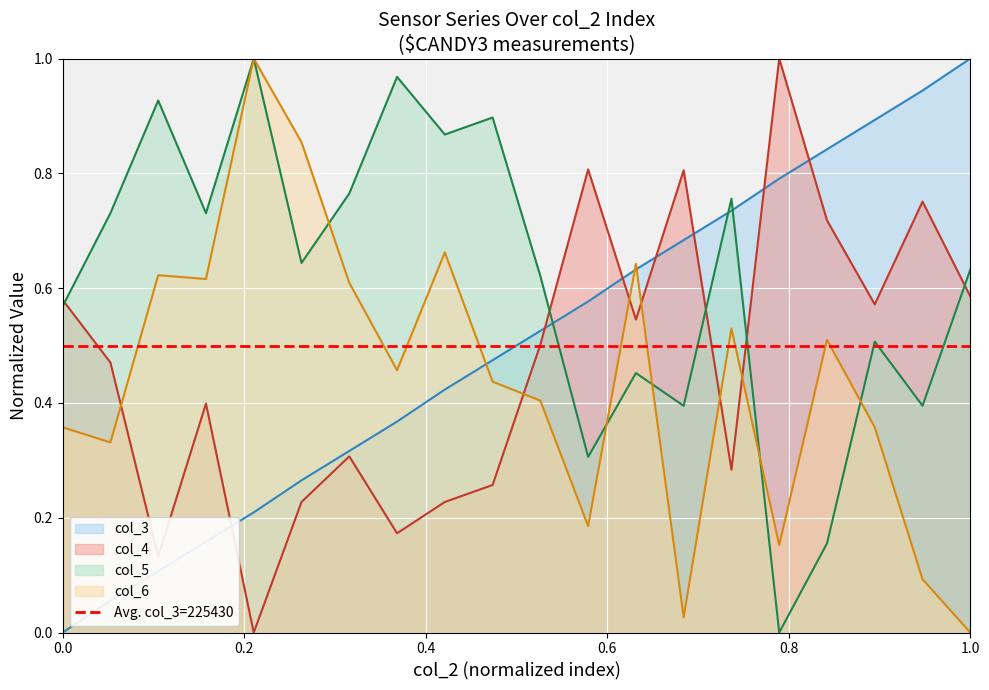

What is the difference between the highest and lowest values at 7463?

0.9